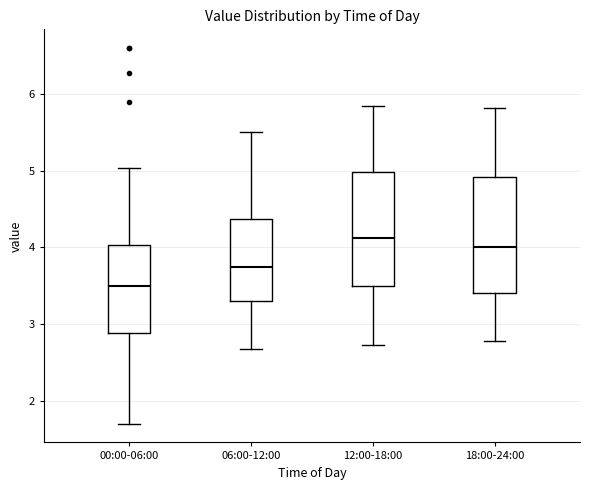

Which box's median line is the highest?

12:00-18:00